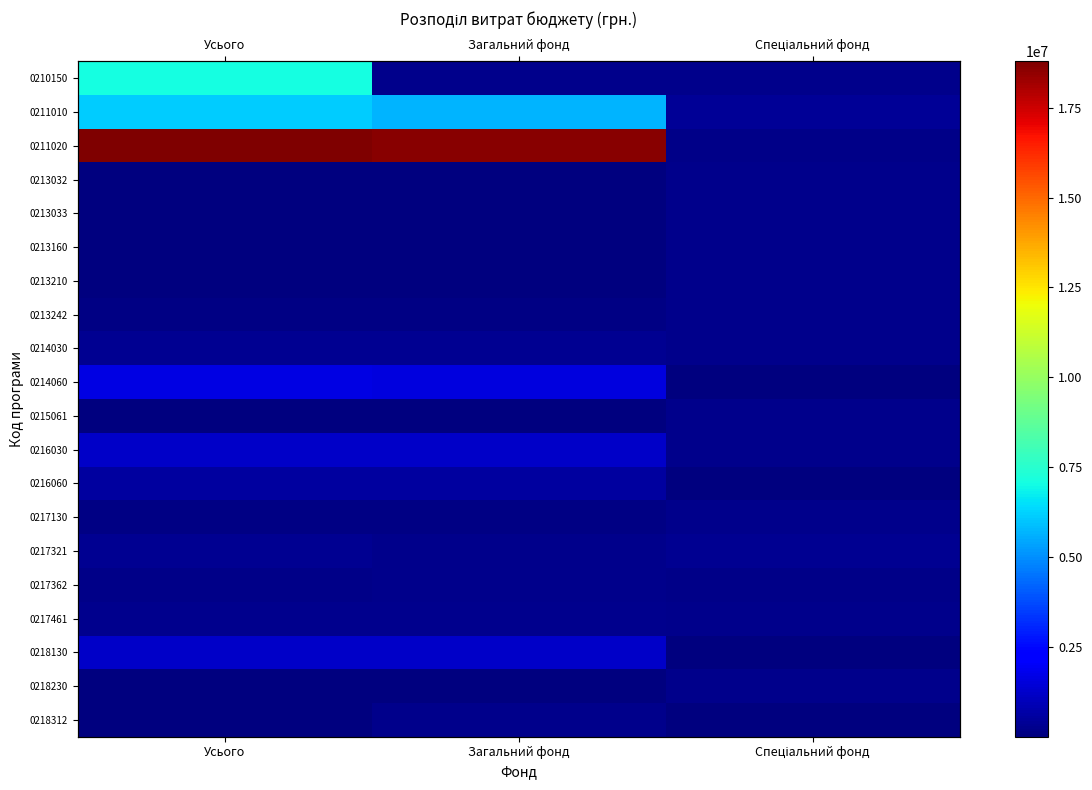

At which label is 0218230 closest to 10000?

Усього